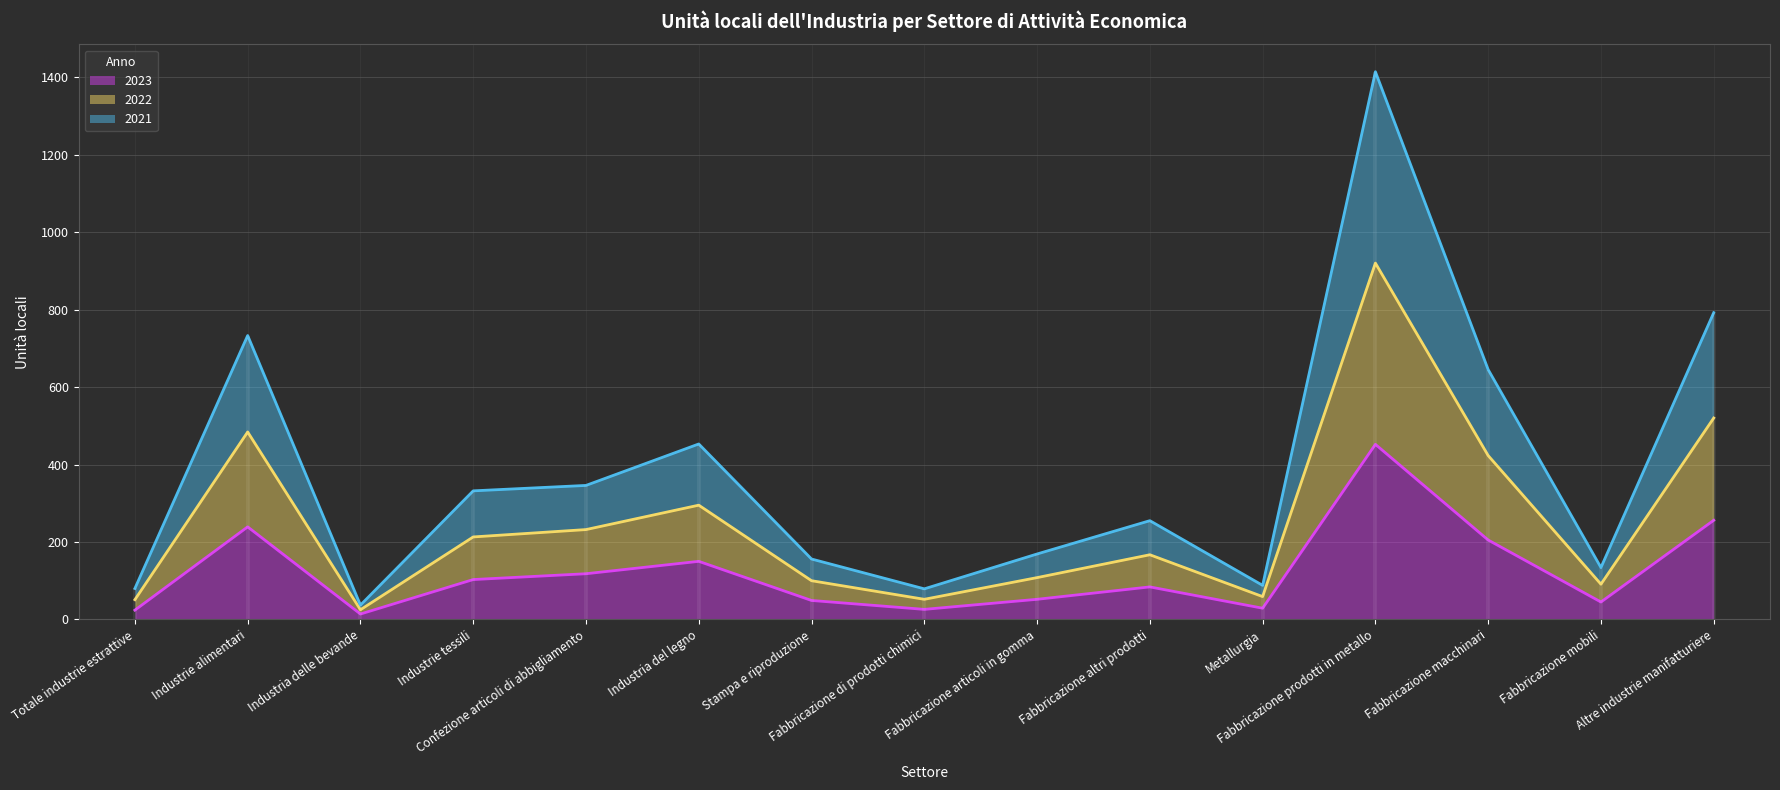

What is the label of the 5th point from the right?

Metallurgia